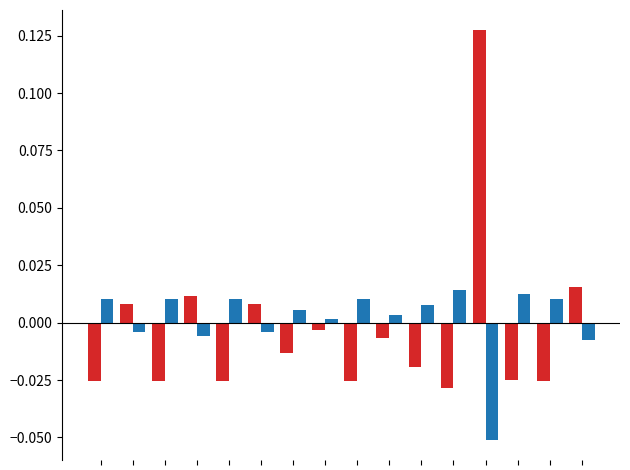

Reading left to right, list all the values displayed in this chart.

col_3_A: -0.0	0.0	-0.0	0.0	-0.0	0.0	-0.0	-0.0	-0.0	-0.0	-0.0	-0.0	0.1	-0.0	-0.0	0.0
col_3_B: 0.0	-0.0	0.0	-0.0	0.0	-0.0	0.0	0.0	0.0	0.0	0.0	0.0	-0.1	0.0	0.0	-0.0